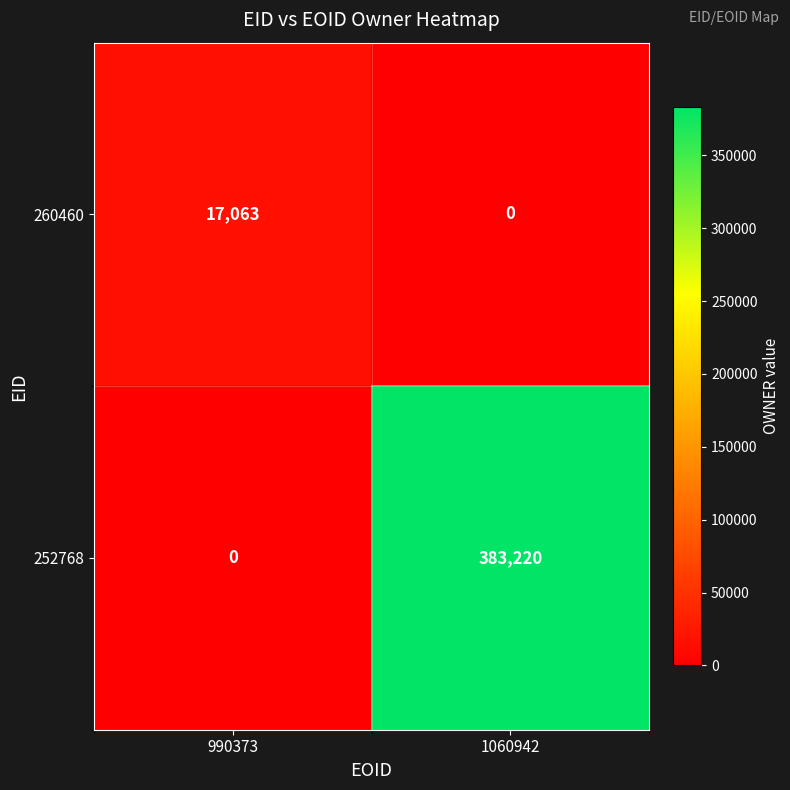

Which series changed the most between 990373 and 1060942?

252768